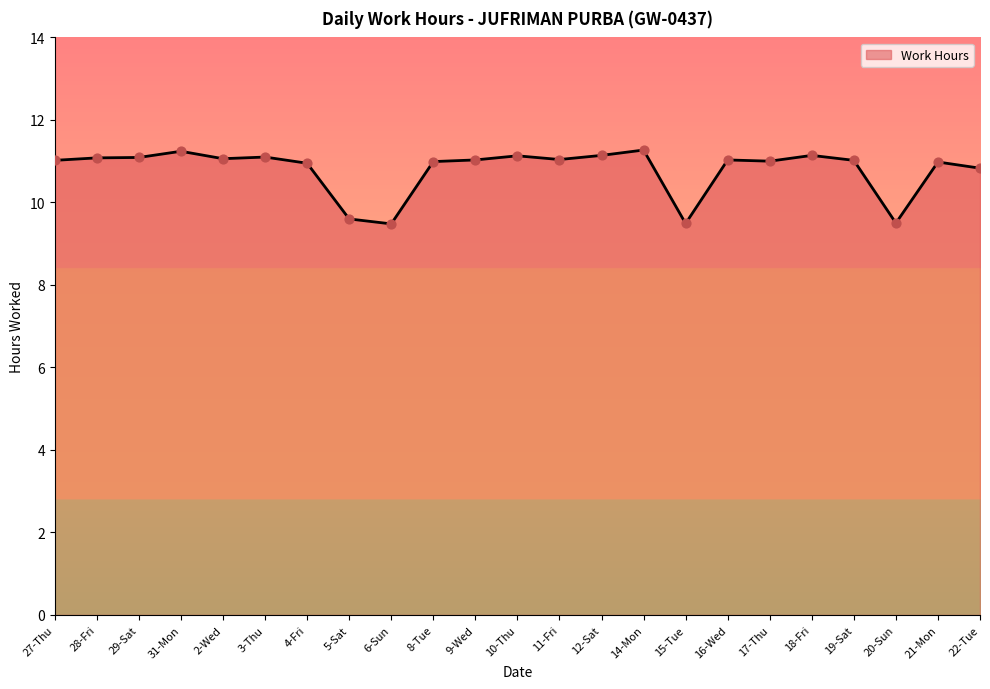

Between 16-Wed and 20-Sun, which is larger?

16-Wed